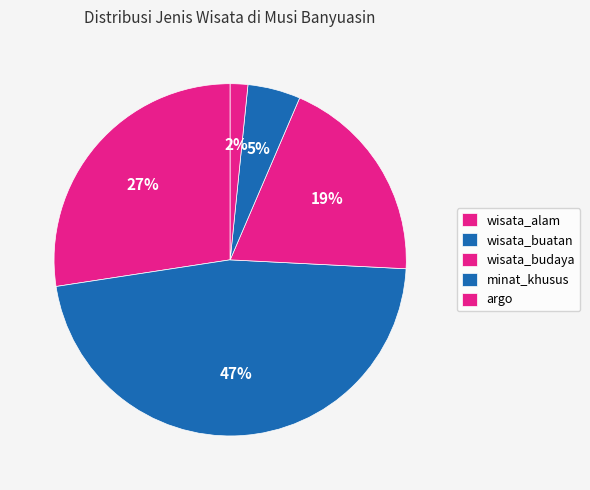

Combined, what portion of the pie is minat_khusus and wisata_buatan?

51.6%